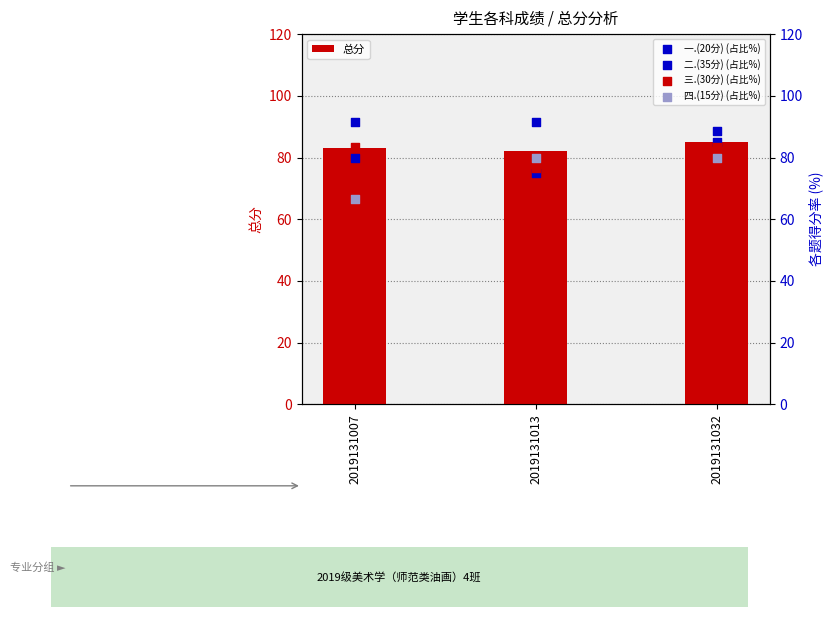

Is the value of 一.(20分) (占比%) at 2019131032 greater than the value of 三.(30分) (占比%) at 2019131007?

Yes